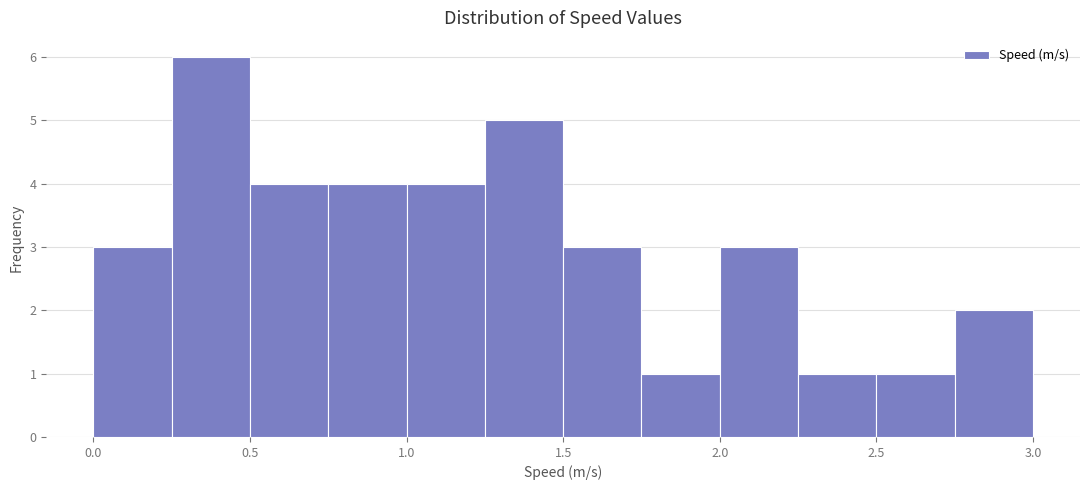

Reading left to right, transcribe this chart: for each bar, give the range it covers on the x-axis and its height. The values are not printed on the chart, so give them approximately, as read against the axis.

0.00 to 0.25: 3
0.25 to 0.50: 6
0.50 to 0.75: 4
0.75 to 1.00: 4
1.00 to 1.25: 4
1.25 to 1.50: 5
1.50 to 1.75: 3
1.75 to 2.00: 1
2.00 to 2.25: 3
2.25 to 2.50: 1
2.50 to 2.75: 1
2.75 to 3.00: 2